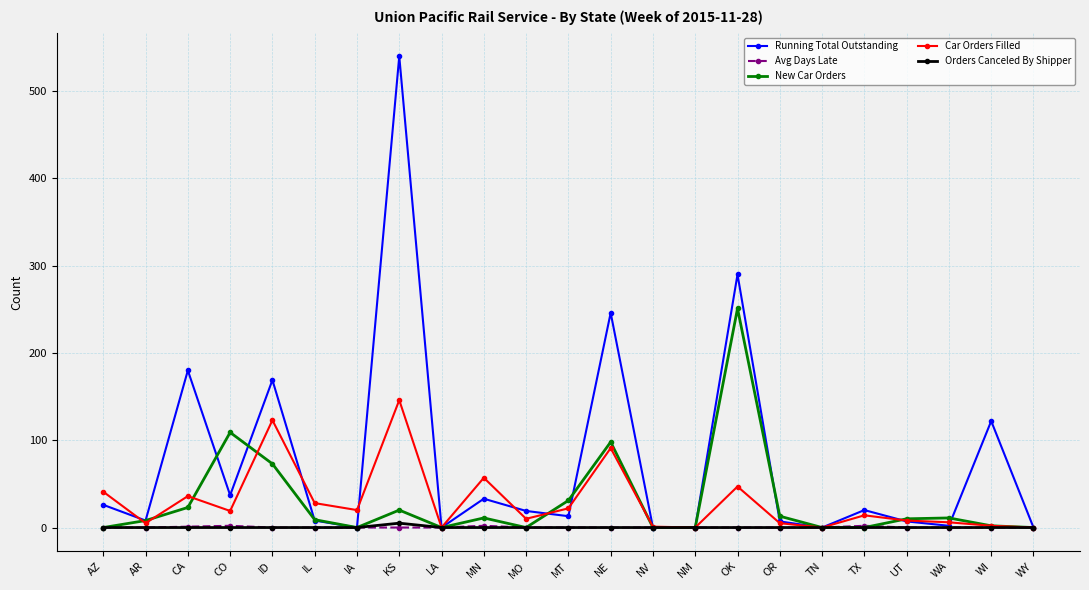

What is the total value across all series at IA?

20